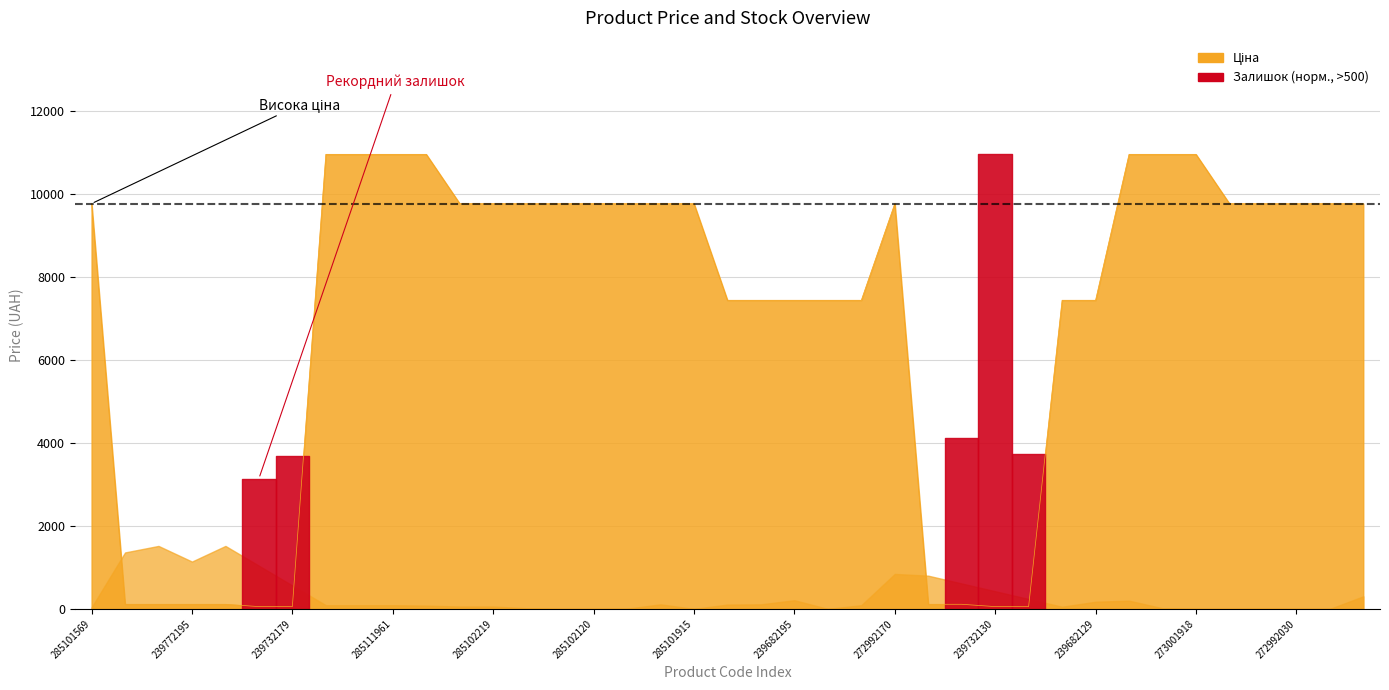

What is the sum of the values at 285112220 and 285101913?

20739.9